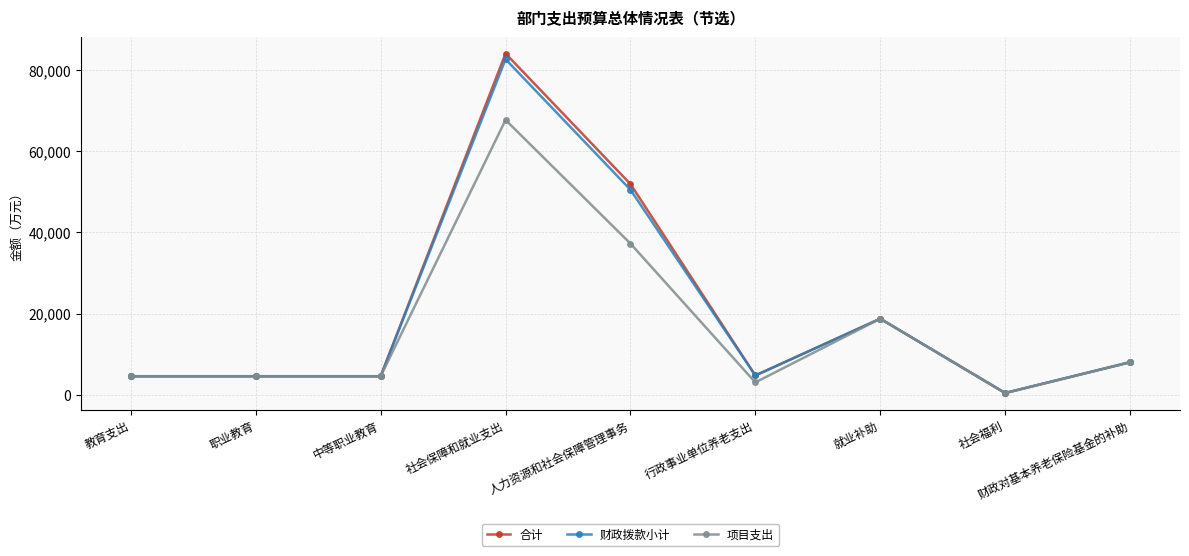

How many lines are shown in the chart?

3